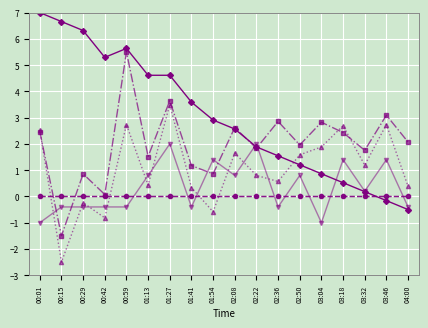

Is it true that Signal equals -0.2 at 02:36?

False